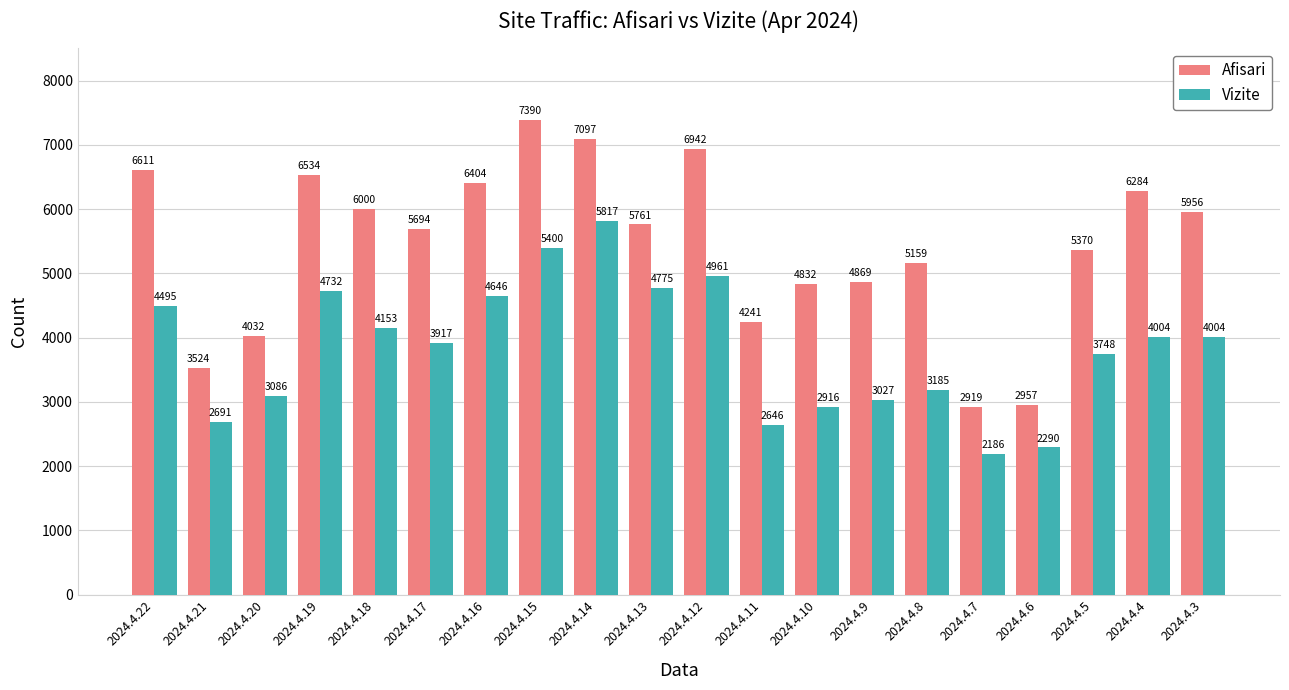

Count the number of categories in the chart.

20